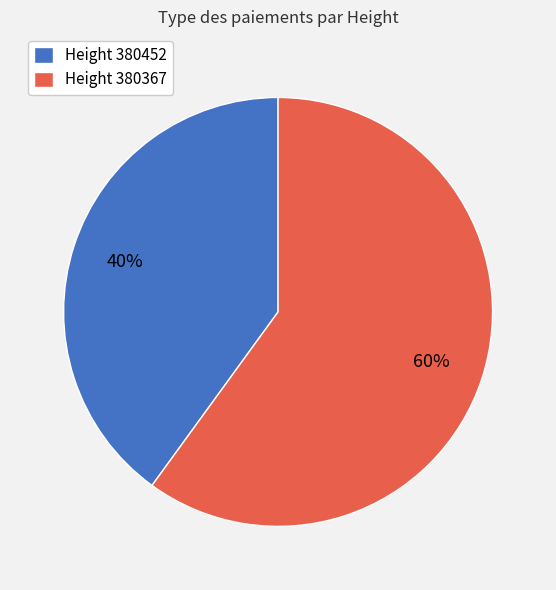

What percentage is the Height 380367 slice, to the nearest percent?

60%